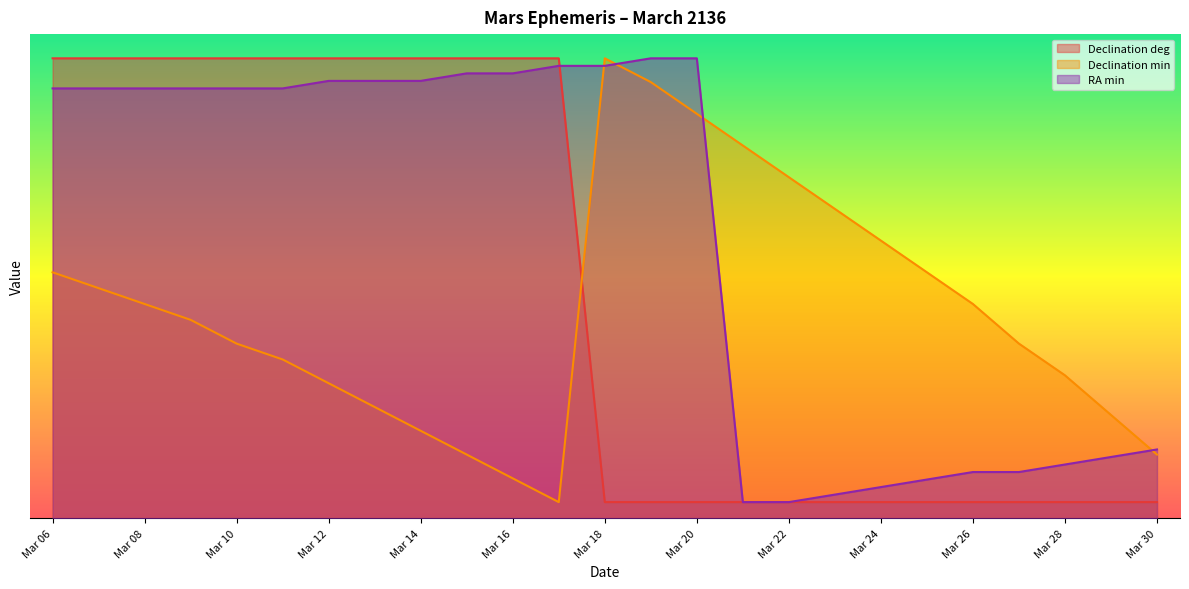

Which series ends up on top after the final intersection of Declination min and RA min?

RA min